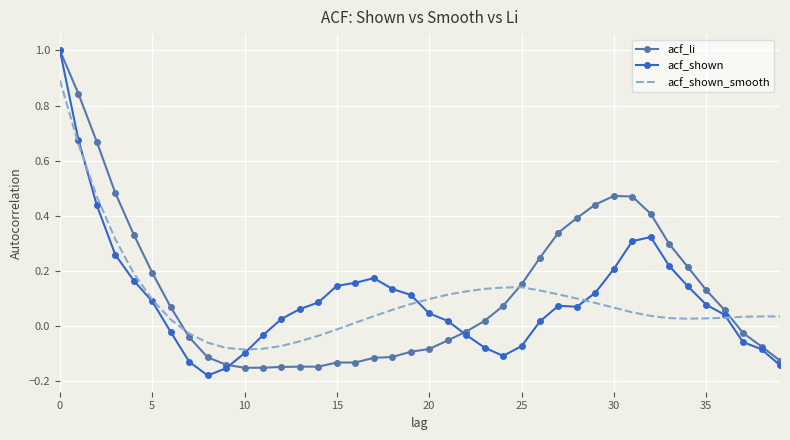

What is the greatest value displayed?

1.0